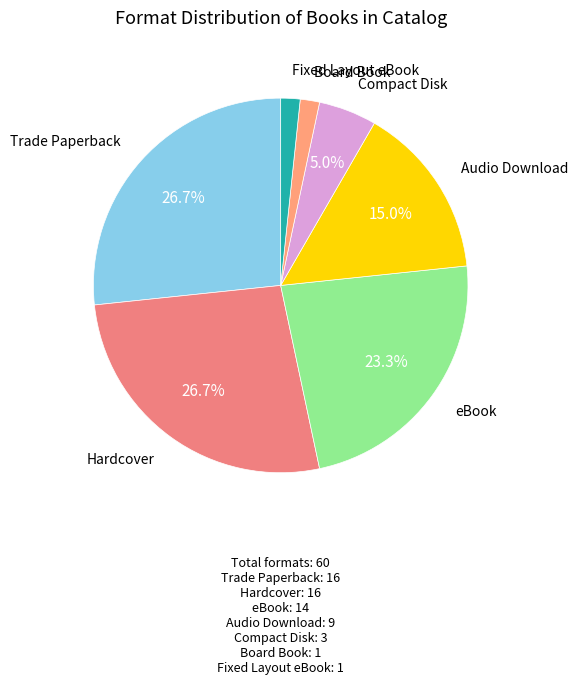

The Trade Paperback slice represents 27% of the pie. True or false?

True